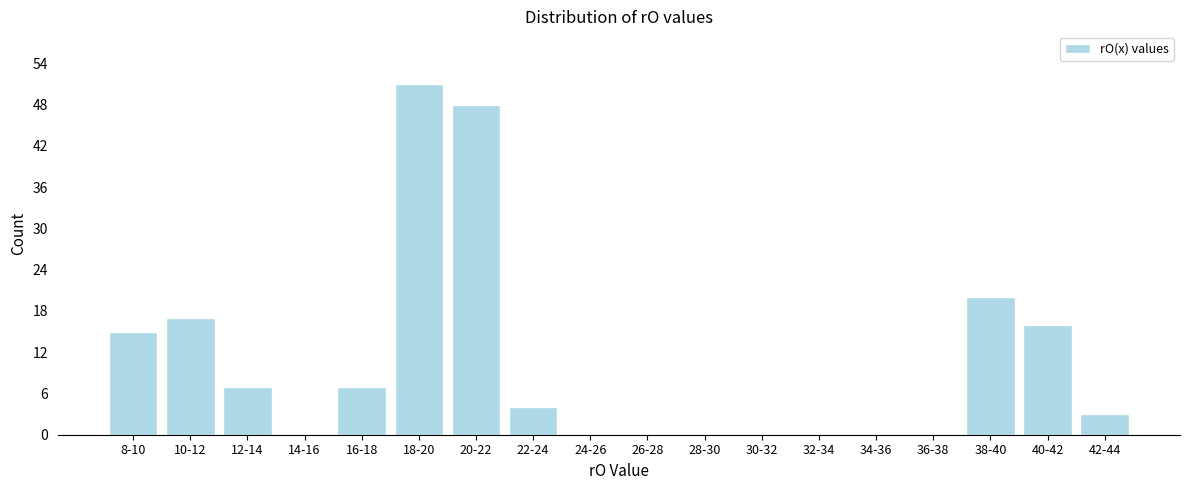

Reading left to right, what are all the values shown in this chart?

8-10=15	10-12=17	12-14=7	14-16=0	16-18=7	18-20=51	20-22=48	22-24=4	24-26=0	26-28=0	28-30=0	30-32=0	32-34=0	34-36=0	36-38=0	38-40=20	40-42=16	42-44=3